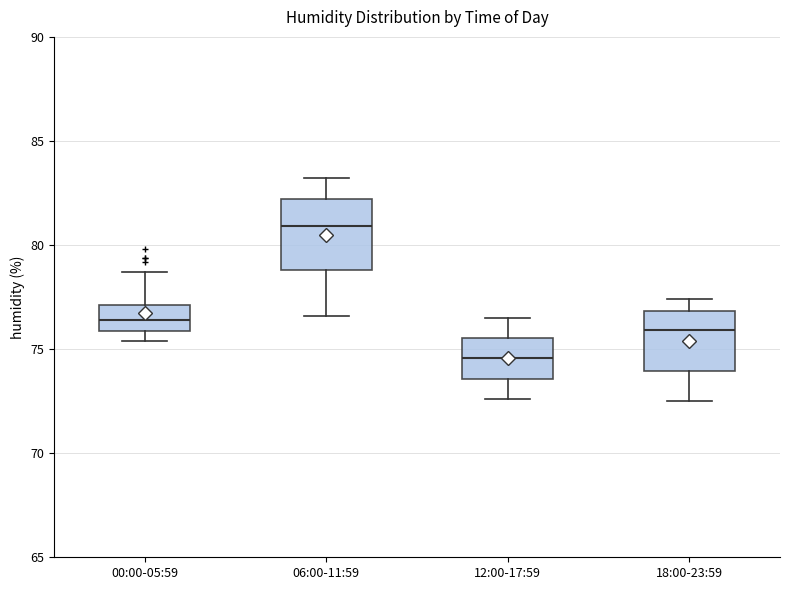

Reading left to right, read every box against the y-axis: the position of its median line, the range the box covers, and the ends of its whiskers. The values are not printed on the chart, so give them approximately, as read against the axis.

00:00-05:59: median 76.5, box 76.0 to 77.0, whiskers 75.5 to 78.5
06:00-11:59: median 81.0, box 79.0 to 82.0, whiskers 76.5 to 83.0
12:00-17:59: median 74.5, box 73.5 to 75.5, whiskers 72.5 to 76.5
18:00-23:59: median 76.0, box 74.0 to 77.0, whiskers 72.5 to 77.5